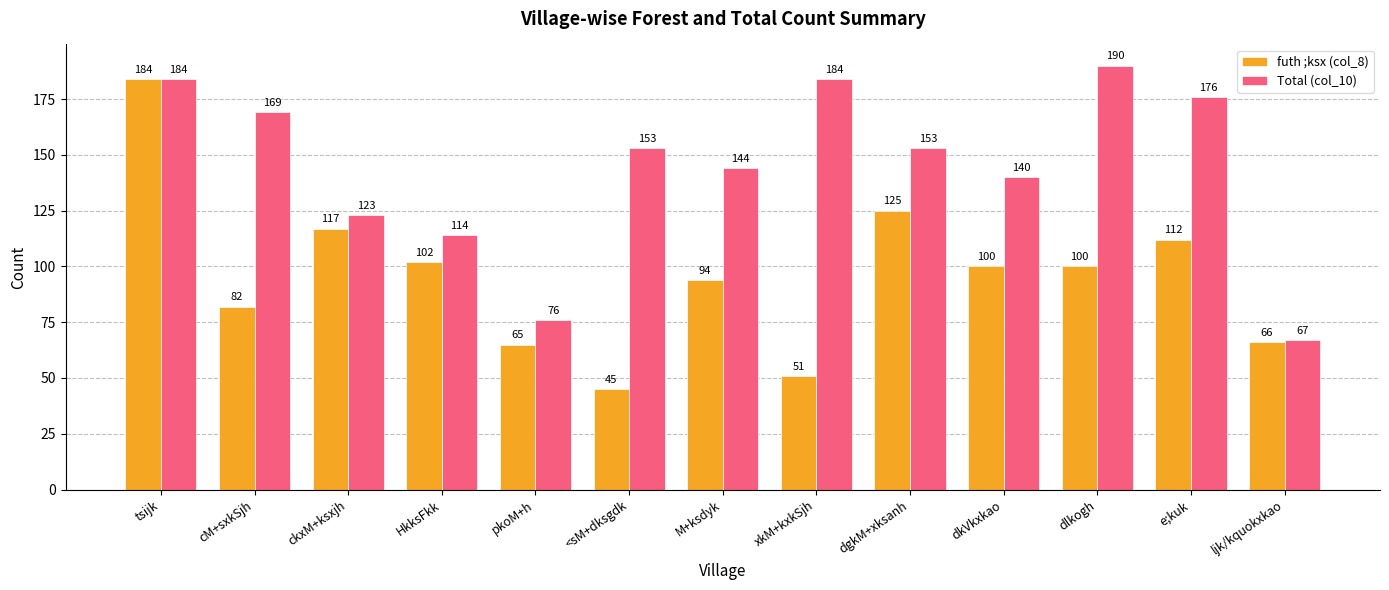

Which series has the widest spread of values?

futh ;ksx (col_8)